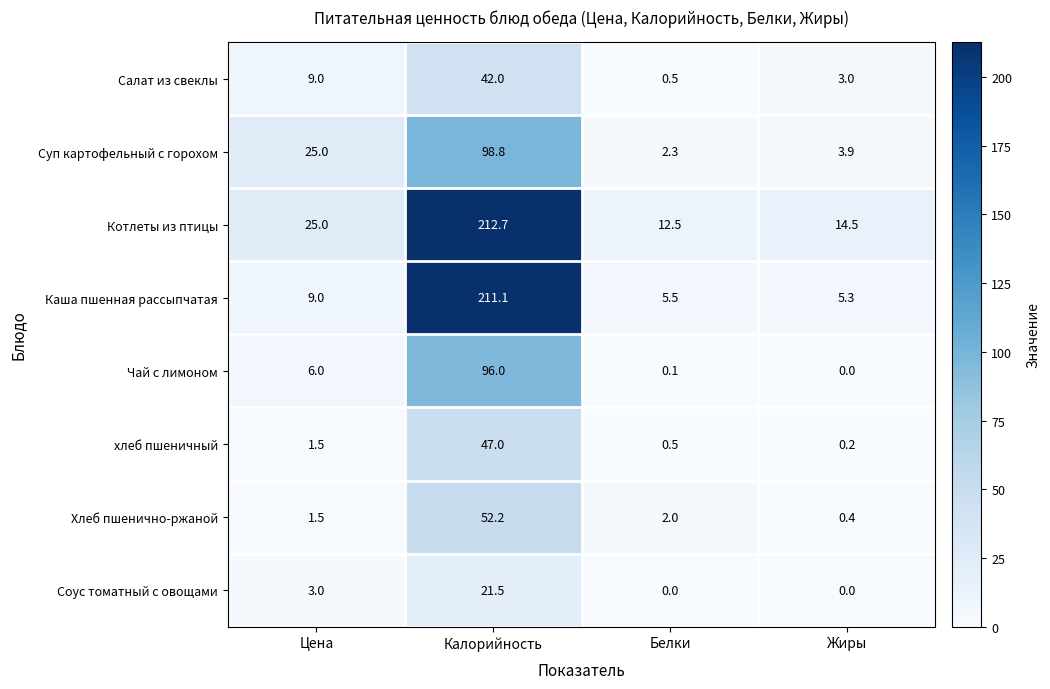

Which category has the highest value in the Хлеб пшенично-ржаной series?

Калорийность